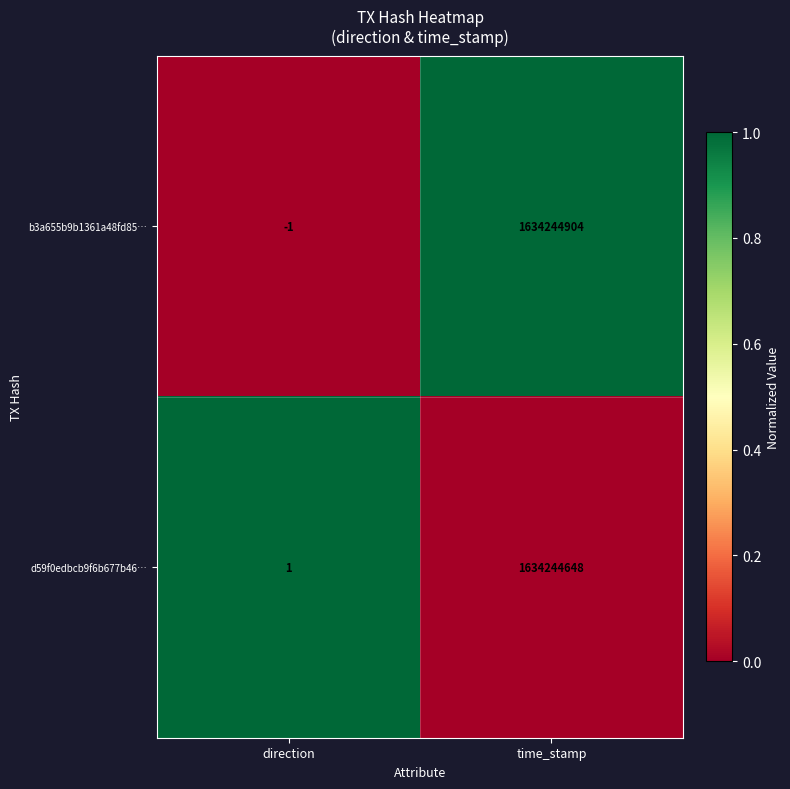

Reading left to right, transcribe all the data shown in this chart.

b3a655b9b1361a48fd85…: direction=-1	time_stamp=1634244904
d59f0edbcb9f6b677b46…: direction=1	time_stamp=1634244648